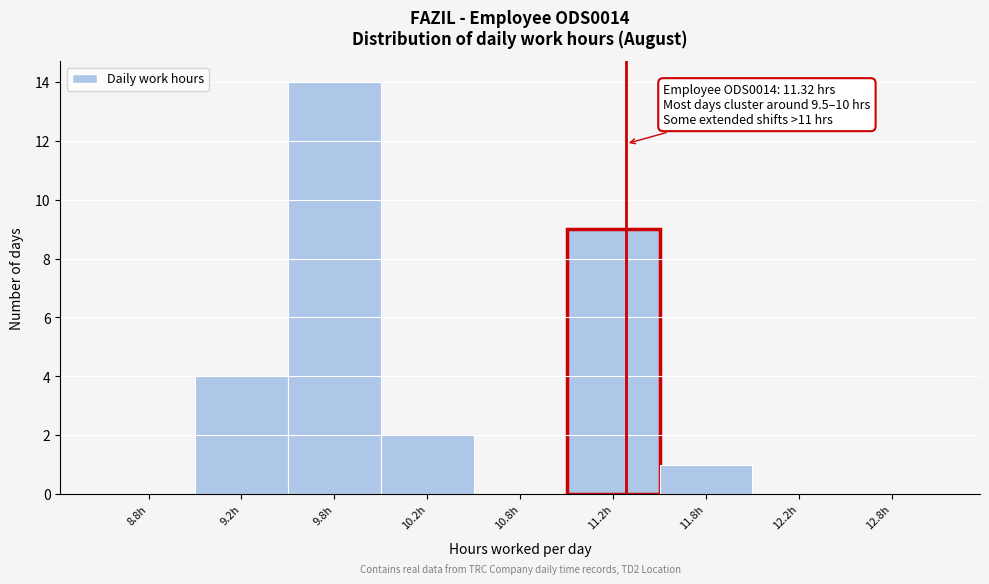

Reading left to right, extract all data points from this chart.

8.8h=0	9.2h=4	9.8h=14	10.2h=2	10.8h=0	11.2h=9	11.8h=1	12.2h=0	12.8h=0